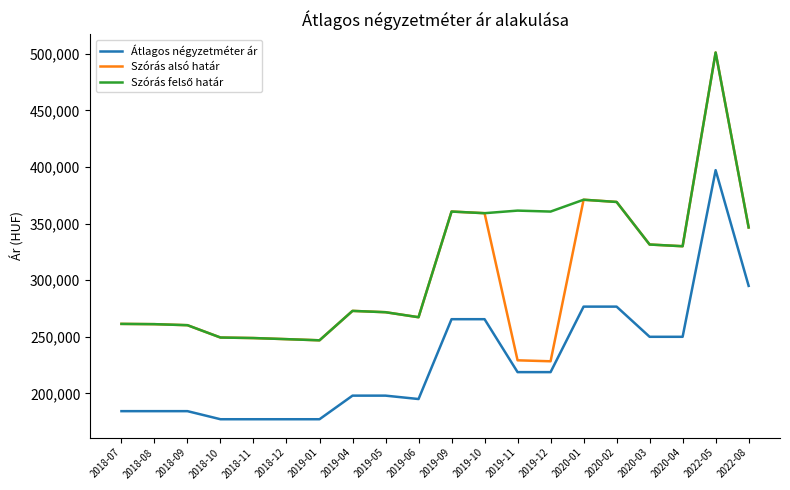

At how many categories does at least one series exceed 200854?

20